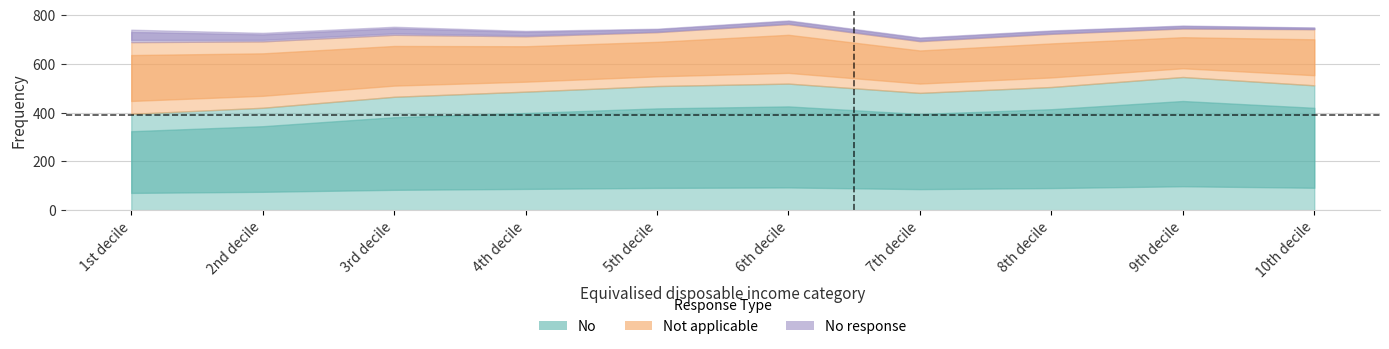

Does the chart have visible grid lines?

Yes